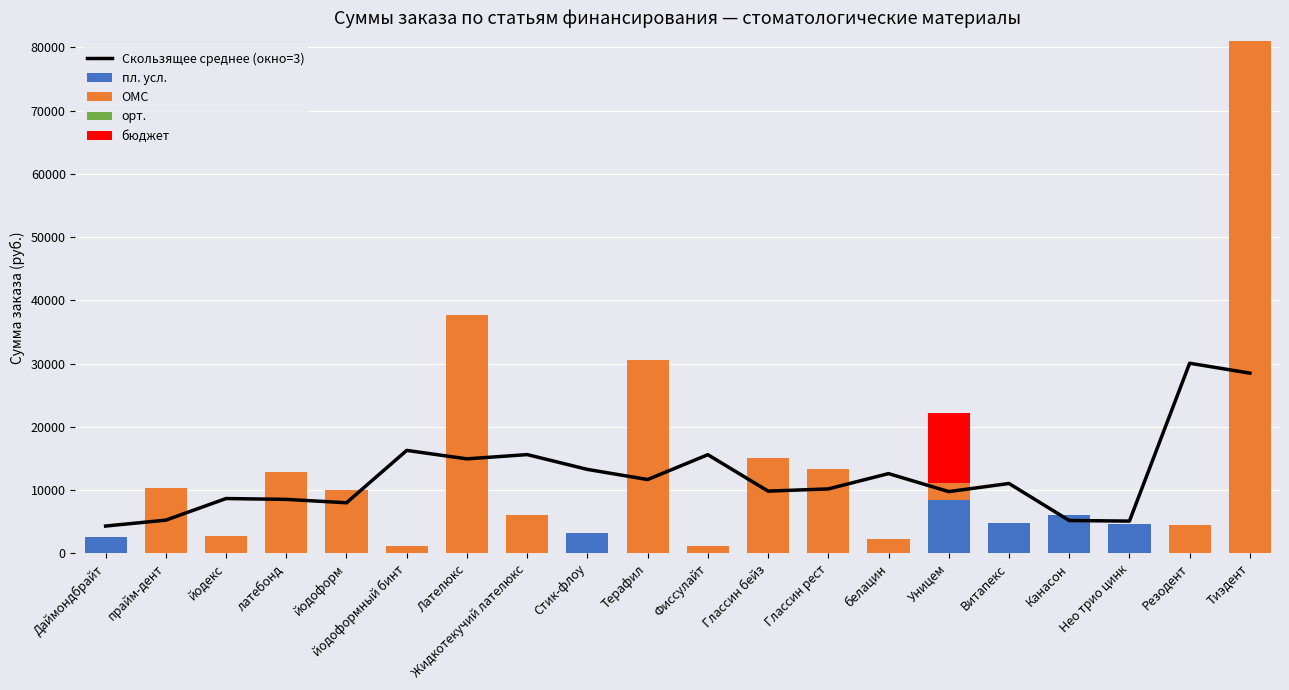

Reading right to left, list all the values displayed in this chart.

Скользящее среднее (окно=3): 28500.0	30066.7	5100.0	5193.3	11046.7	9763.3	12610.0	10190.0	9840.0	15600.0	11673.3	13273.3	15617.3	14944.0	16277.3	8000.0	8533.3	8666.7	5250.0	4316.7
пл. усл.: 0.0	0.0	4700.0	6100.0	4780.0	8400.0	0.0	0.0	0.0	0.0	0.0	3220.0	0.0	0.0	0.0	0.0	0.0	0.0	0.0	2550.0
ОМС: 81000.0	4500.0	0.0	0.0	0.0	2730.0	2250.0	13320.0	15000.0	1200.0	30600.0	0.0	6000.0	37632.0	1200.0	10000.0	12800.0	2800.0	10400.0	0.0
орт.: 0.0	0.0	0.0	0.0	0.0	0.0	0.0	0.0	0.0	0.0	0.0	0.0	0.0	0.0	0.0	0.0	0.0	0.0	0.0	0.0
бюджет: 0.0	0.0	0.0	0.0	0.0	11130.0	0.0	0.0	0.0	0.0	0.0	0.0	0.0	0.0	0.0	0.0	0.0	0.0	0.0	0.0